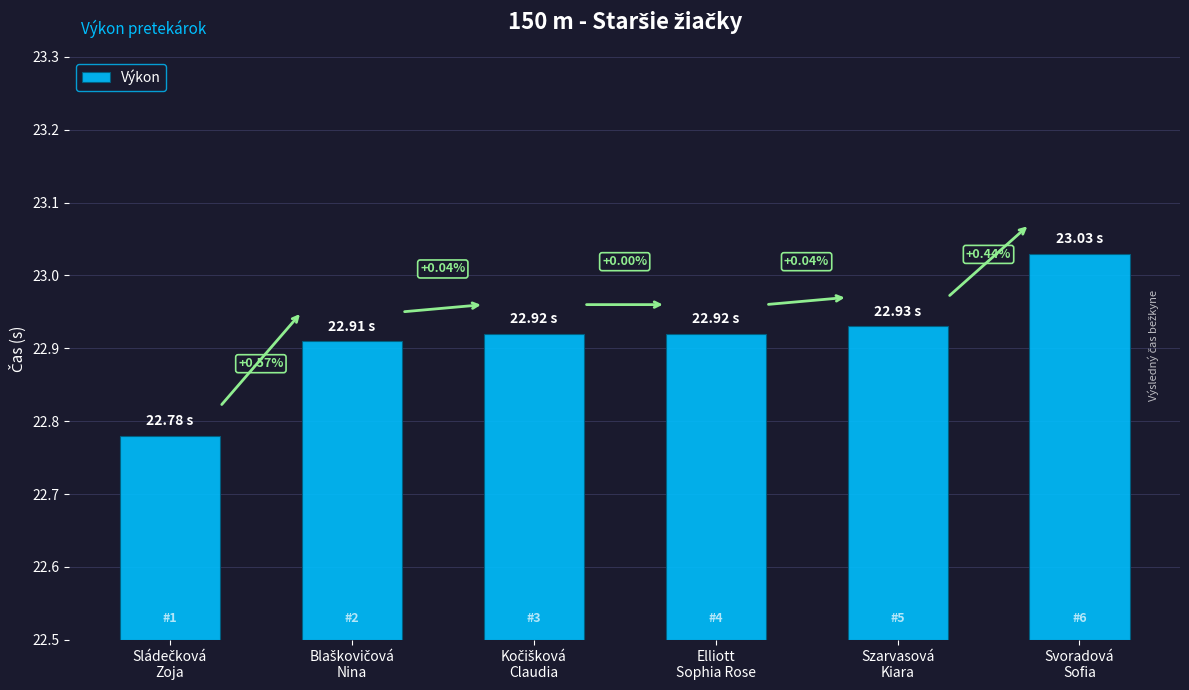

List the labels in order of value, smallest first.

Sládečková
Zoja, Blaškovičová
Nina, Kočišková
Claudia, Elliott
Sophia Rose, Szarvasová
Kiara, Svoradová
Sofia